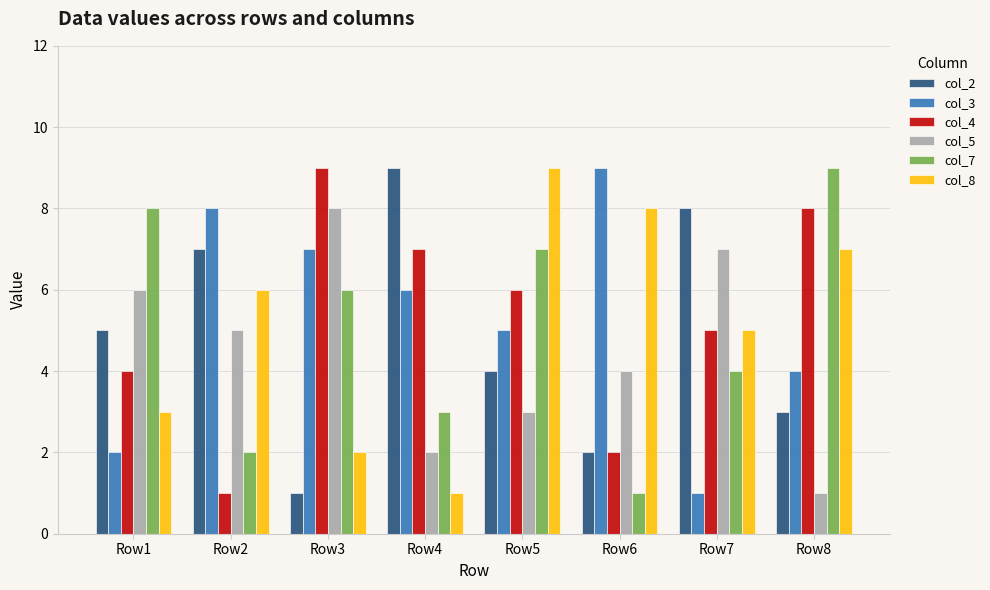

Reading left to right, list all the values displayed in this chart.

col_2: Row1=5	Row2=7	Row3=1	Row4=9	Row5=4	Row6=2	Row7=8	Row8=3
col_3: Row1=2	Row2=8	Row3=7	Row4=6	Row5=5	Row6=9	Row7=1	Row8=4
col_4: Row1=4	Row2=1	Row3=9	Row4=7	Row5=6	Row6=2	Row7=5	Row8=8
col_5: Row1=6	Row2=5	Row3=8	Row4=2	Row5=3	Row6=4	Row7=7	Row8=1
col_7: Row1=8	Row2=2	Row3=6	Row4=3	Row5=7	Row6=1	Row7=4	Row8=9
col_8: Row1=3	Row2=6	Row3=2	Row4=1	Row5=9	Row6=8	Row7=5	Row8=7